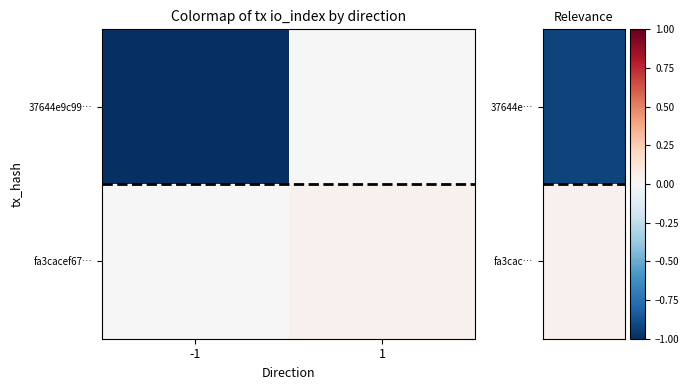

At which category is the sum across all series the highest?

1